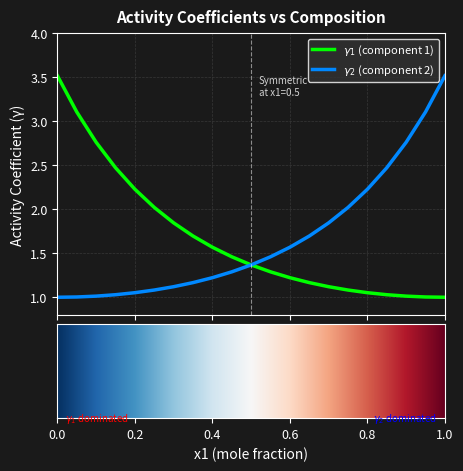

What is the minimum value shown in the chart?

1.0